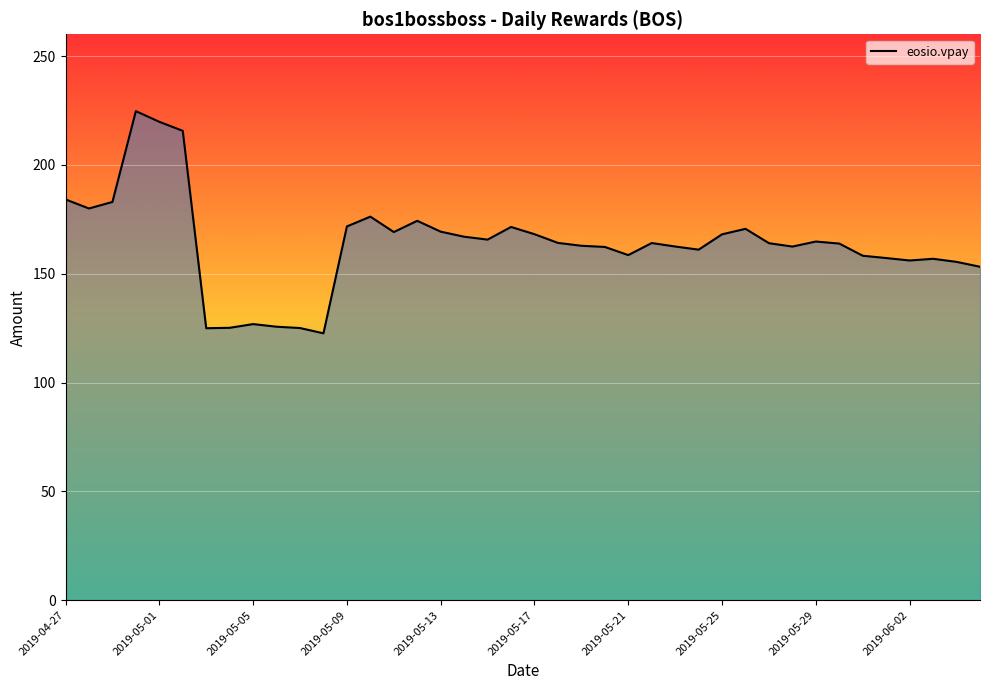

True or false: there are more than 2 points higher than both neighbors.

True